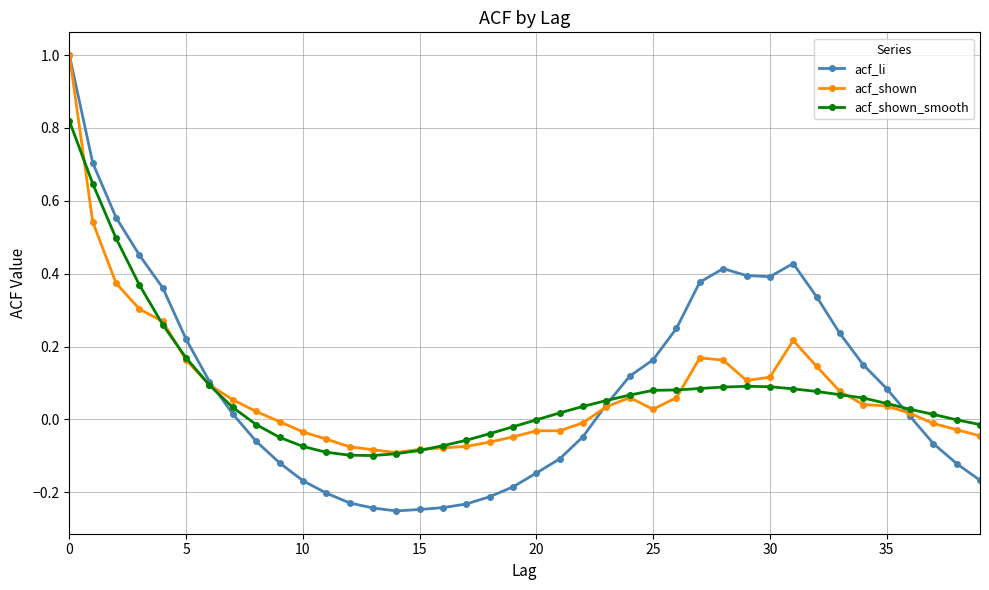

True or false: acf_li and acf_shown cross at least once.

True